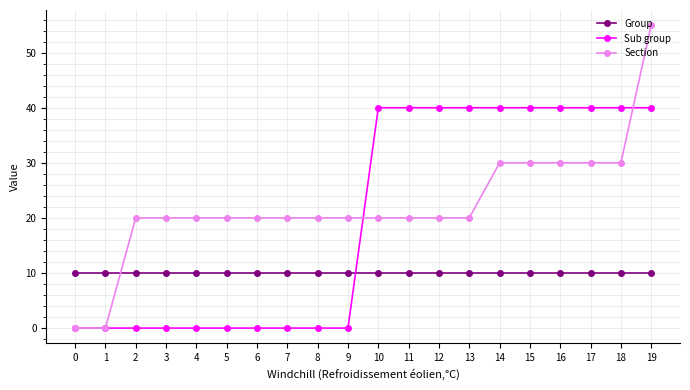

How many lines are shown in the chart?

3